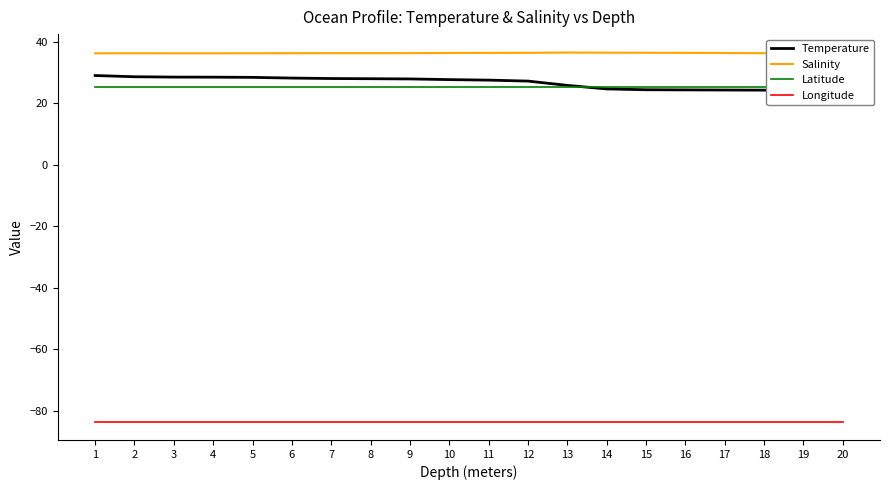

Which series changed the most between 2 and 13?

Temperature